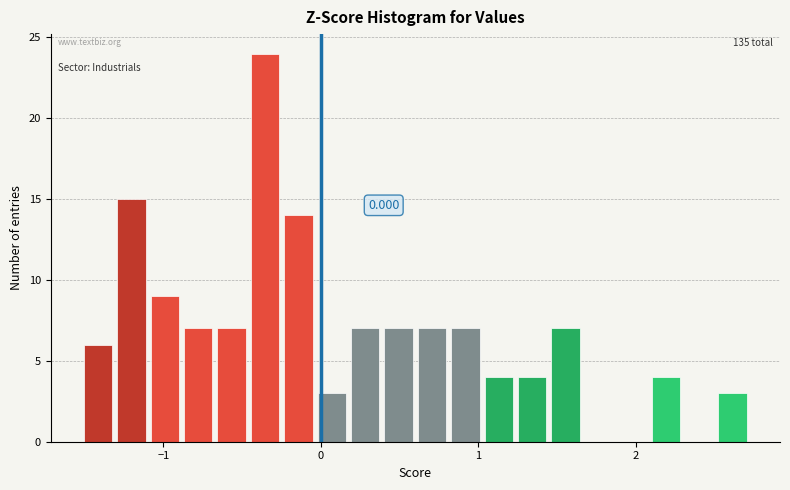

Read against the x-axis, roughly where is the centre of the tallest bar?

-0.4